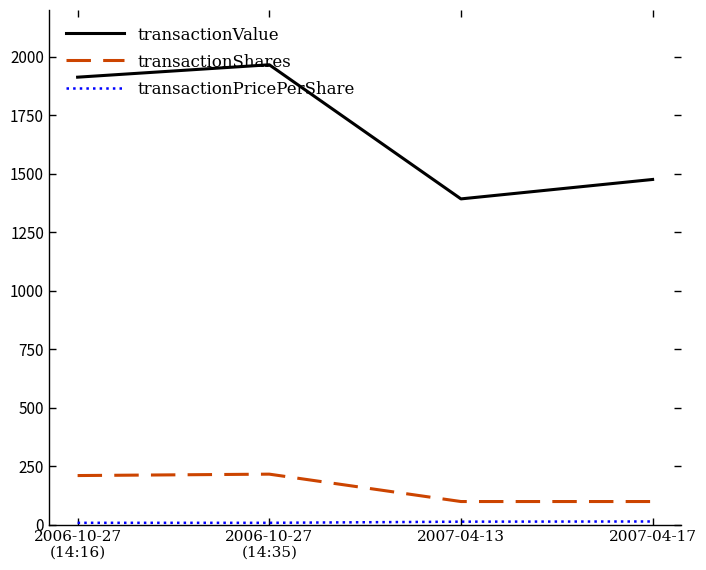

What is the difference between the second highest and minimum values in the transactionShares series?

111.0